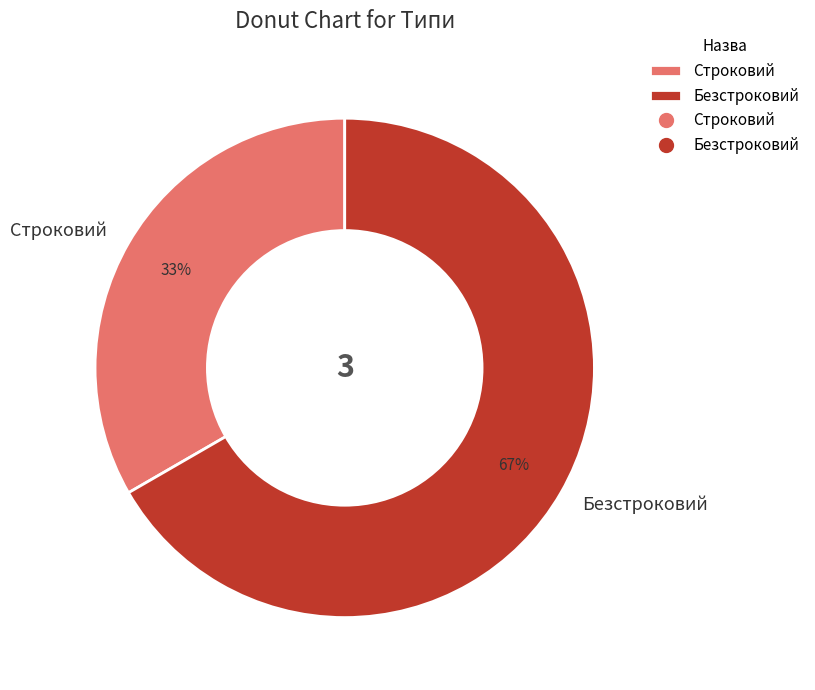

Is the sum of Строковий and Безстроковий greater than half?

Yes